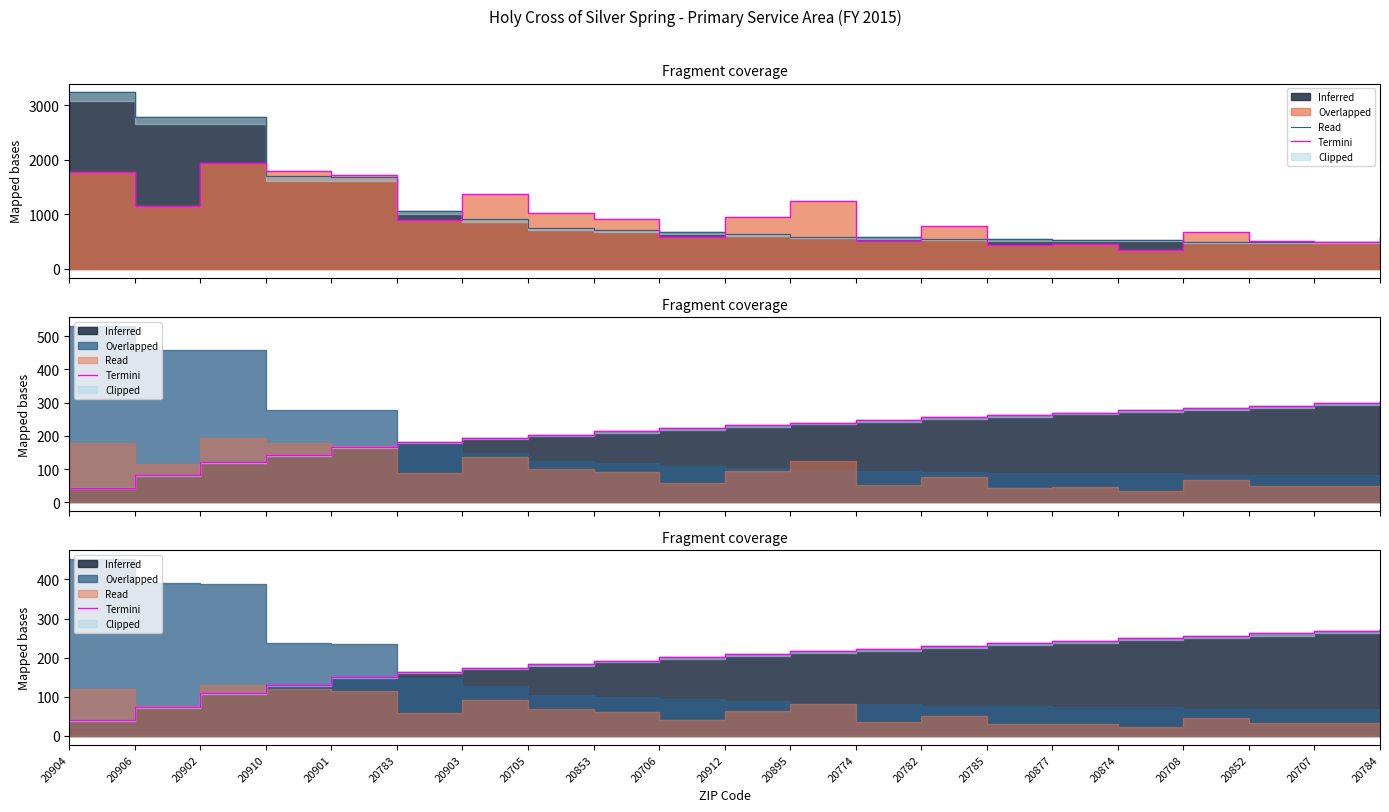

What is the total value across all series at 20904?

3274.8